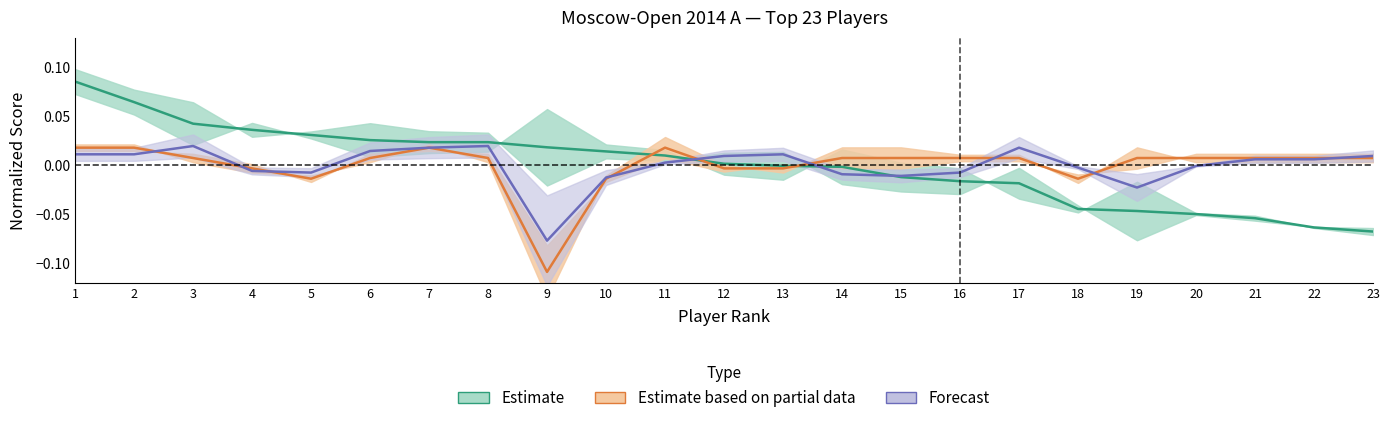

Which label corresponds to the smallest value in the chart?

9